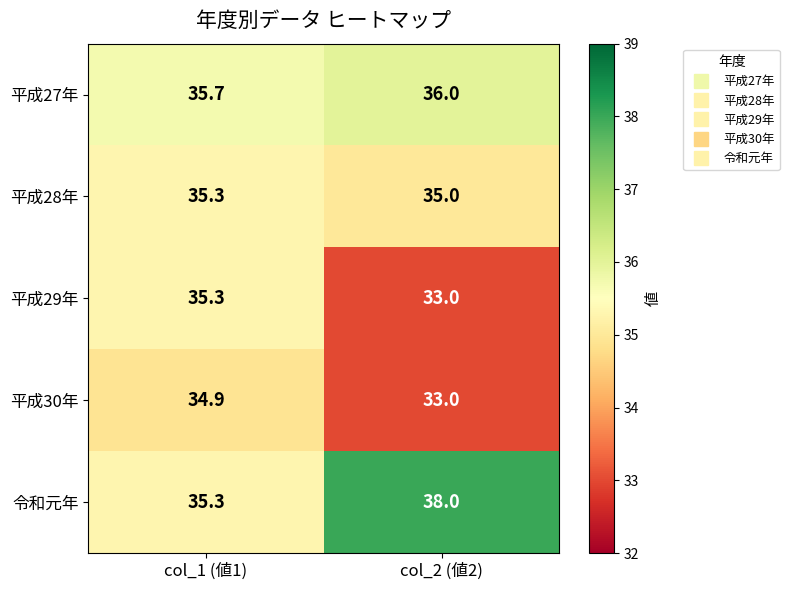

At which category does the chart reach its peak across all series?

col_2 (値2)